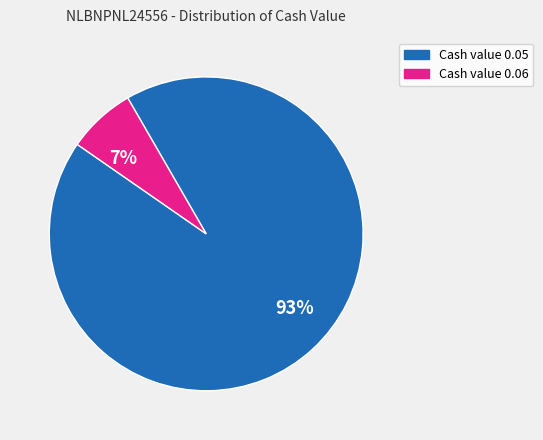

Is the sum of Cash value 0.06 and Cash value 0.05 greater than half?

Yes